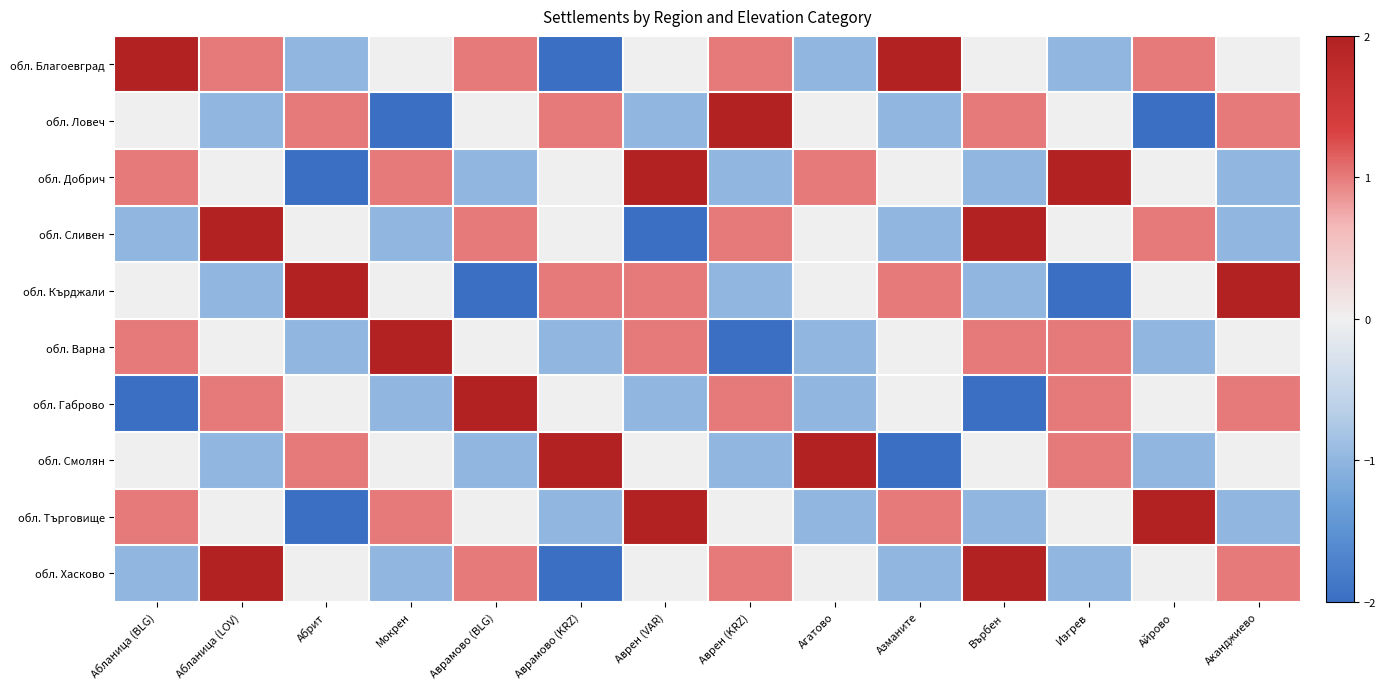

What is the difference between the highest and lowest values at Изгрев?

4